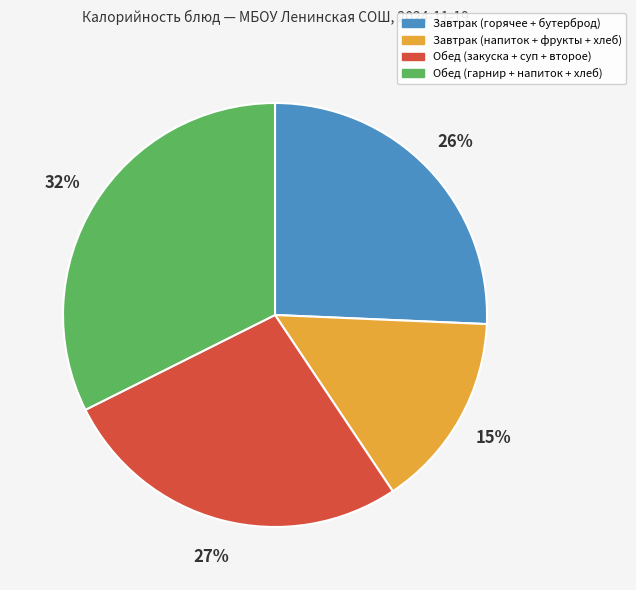

To the nearest percent, what is the average slice percentage?

25%